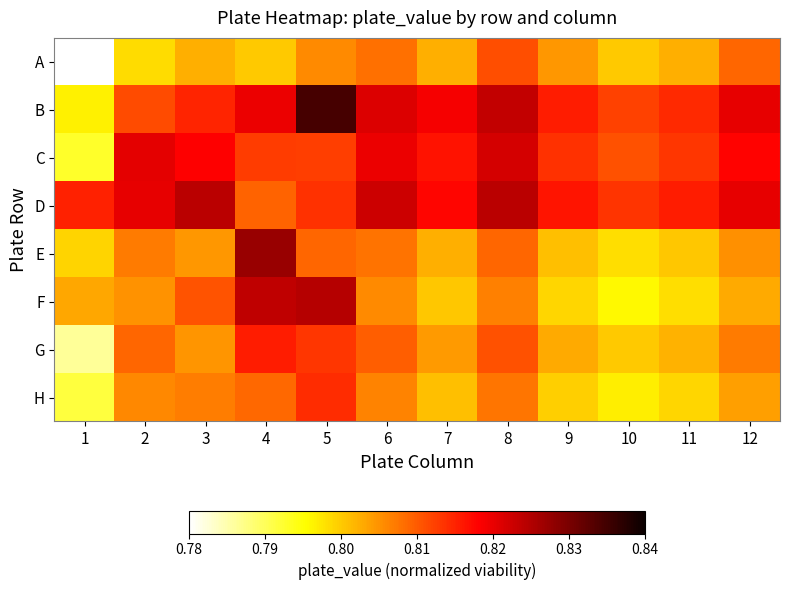

Reading left to right, transcribe all the data shown in this chart.

A: 1=0.8	2=0.8	3=0.8	4=0.8	5=0.8	6=0.8	7=0.8	8=0.8	9=0.8	10=0.8	11=0.8	12=0.8
B: 1=0.8	2=0.8	3=0.8	4=0.8	5=0.8	6=0.8	7=0.8	8=0.8	9=0.8	10=0.8	11=0.8	12=0.8
C: 1=0.8	2=0.8	3=0.8	4=0.8	5=0.8	6=0.8	7=0.8	8=0.8	9=0.8	10=0.8	11=0.8	12=0.8
D: 1=0.8	2=0.8	3=0.8	4=0.8	5=0.8	6=0.8	7=0.8	8=0.8	9=0.8	10=0.8	11=0.8	12=0.8
E: 1=0.8	2=0.8	3=0.8	4=0.8	5=0.8	6=0.8	7=0.8	8=0.8	9=0.8	10=0.8	11=0.8	12=0.8
F: 1=0.8	2=0.8	3=0.8	4=0.8	5=0.8	6=0.8	7=0.8	8=0.8	9=0.8	10=0.8	11=0.8	12=0.8
G: 1=0.8	2=0.8	3=0.8	4=0.8	5=0.8	6=0.8	7=0.8	8=0.8	9=0.8	10=0.8	11=0.8	12=0.8
H: 1=0.8	2=0.8	3=0.8	4=0.8	5=0.8	6=0.8	7=0.8	8=0.8	9=0.8	10=0.8	11=0.8	12=0.8